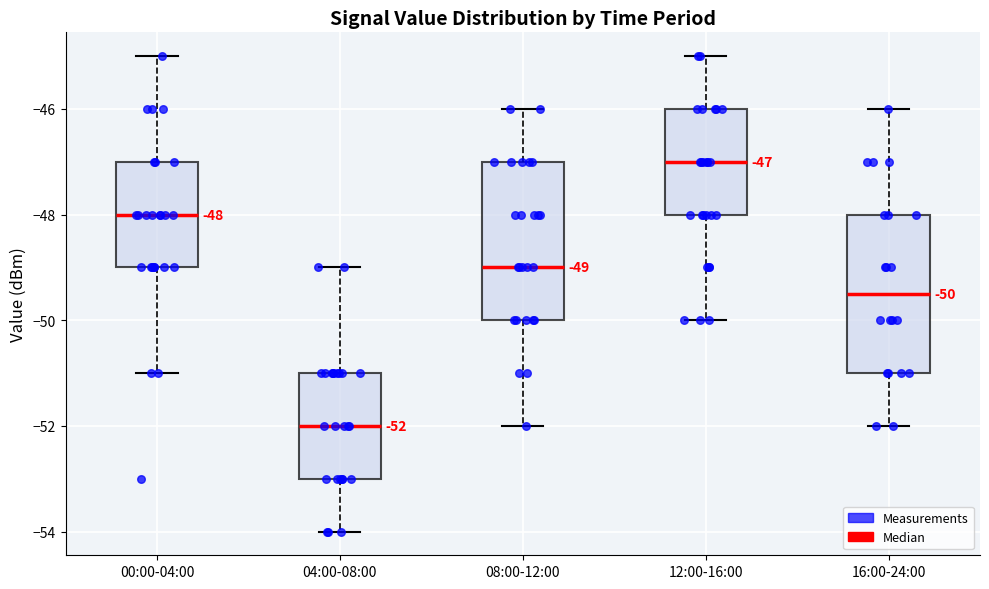

Which box has the highest median line?

12:00-16:00